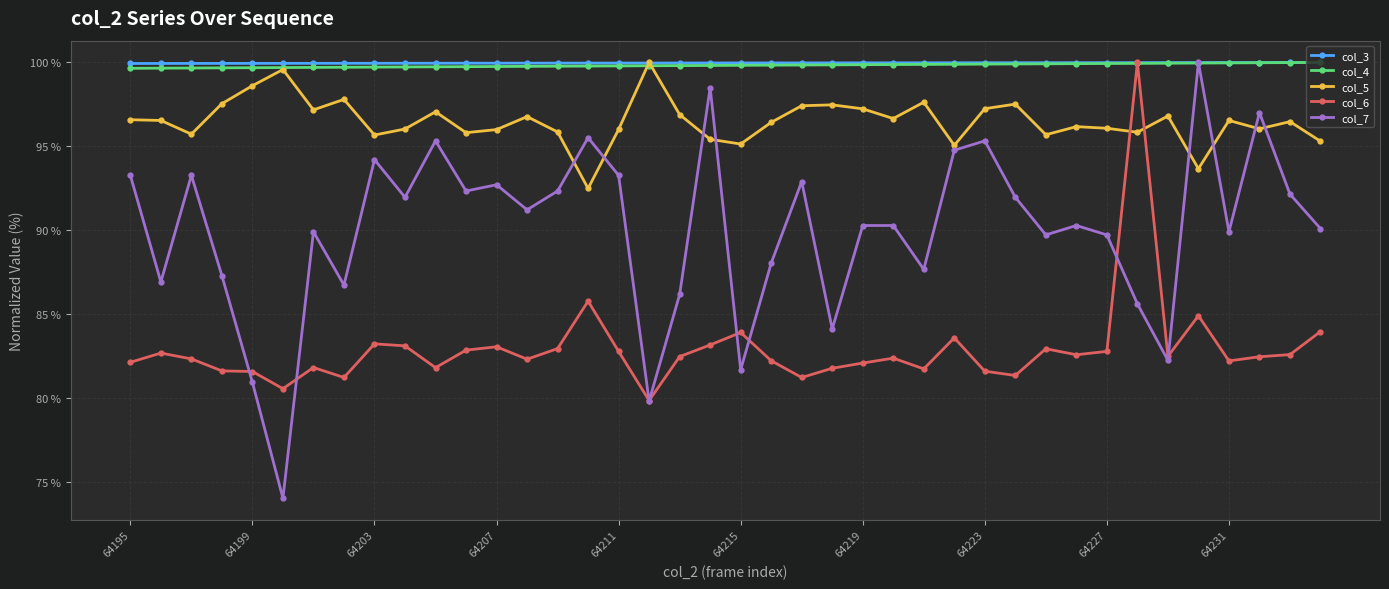

What is the value of the col_3 point at the 29th from the left?

100.0